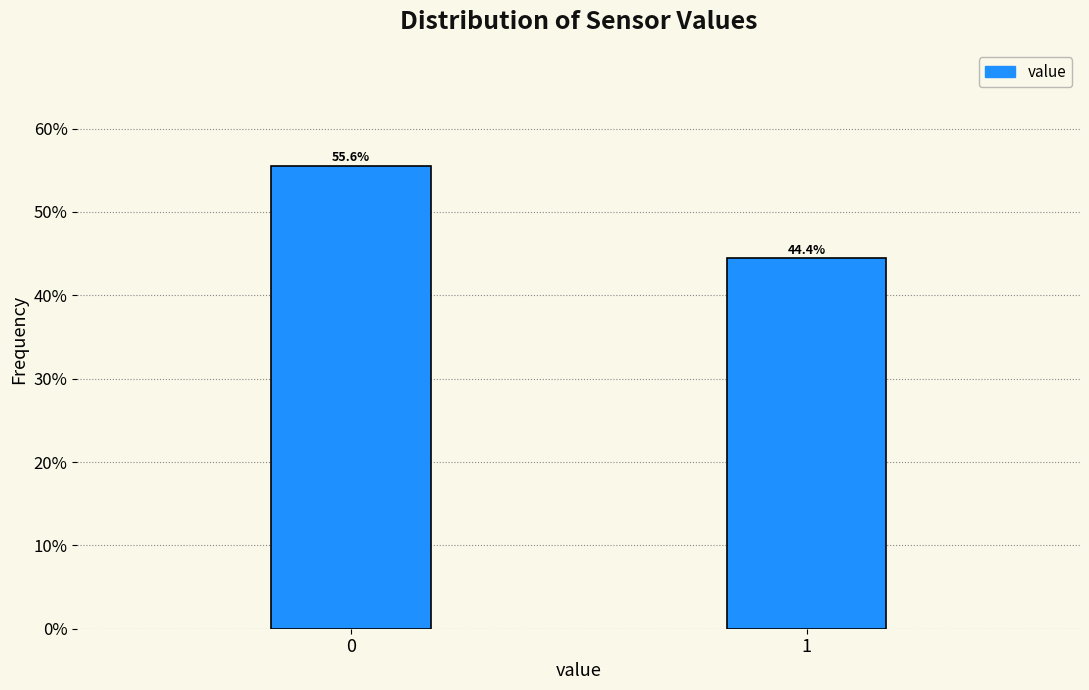

Does the chart contain any negative values?

No